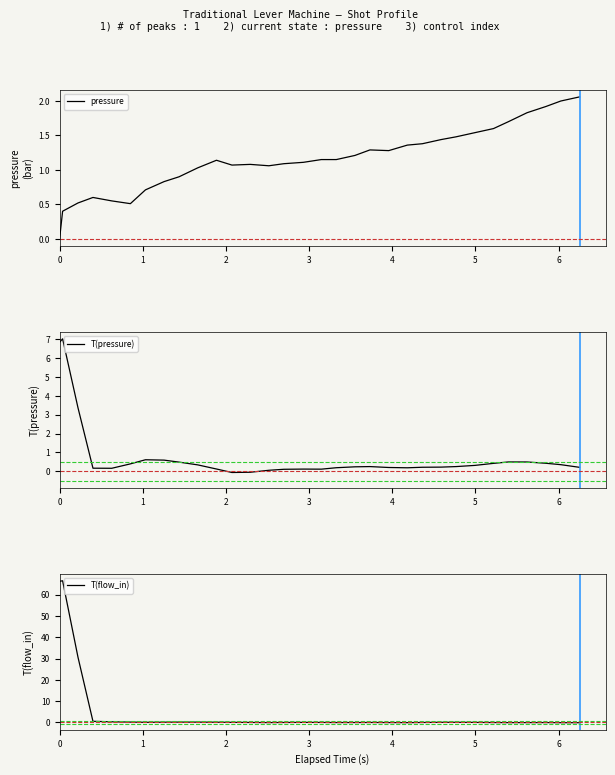

How many values in T(pressure) are above zero?

30